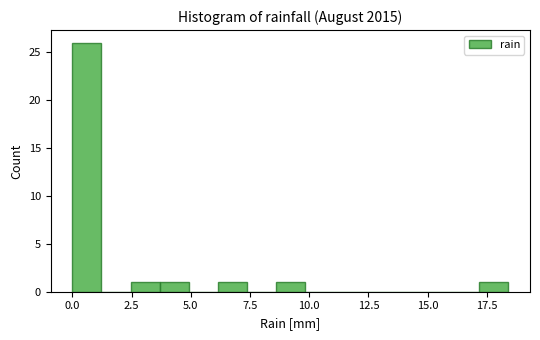

Around what value on the x-axis is the tallest bar? Give the approximate position of its centre, as read against the axis.

0.5